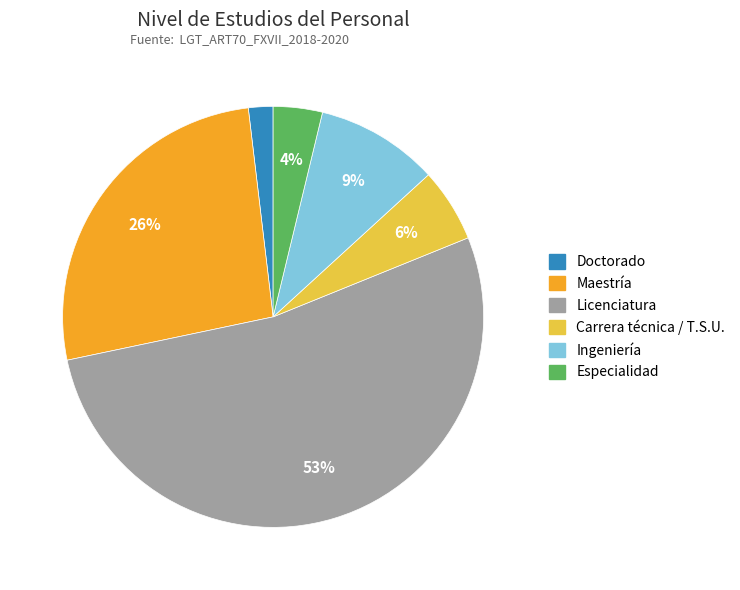

To the nearest percent, what is the average slice percentage?

17%